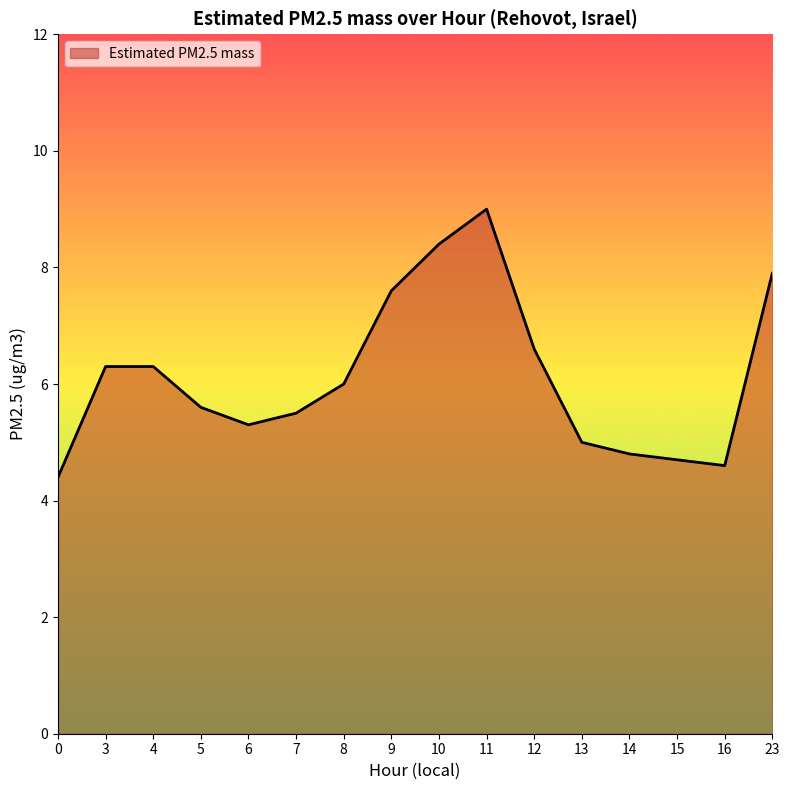

The chart shows a value of 6.0 at 8. True or false?

True